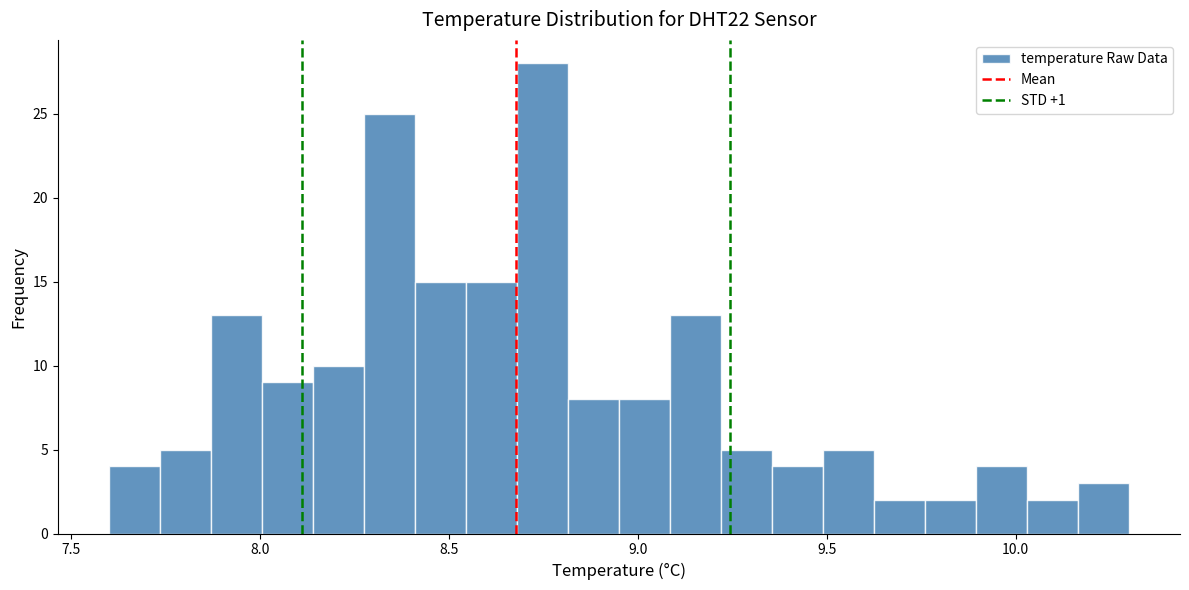

Around what value on the x-axis is the tallest bar? Give the approximate position of its centre, as read against the axis.

8.75